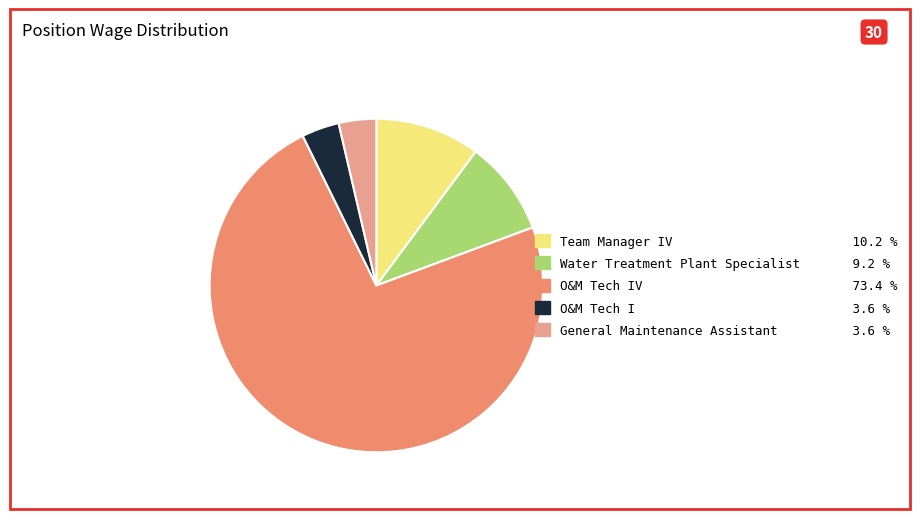

Does any single category account for the majority?

Yes